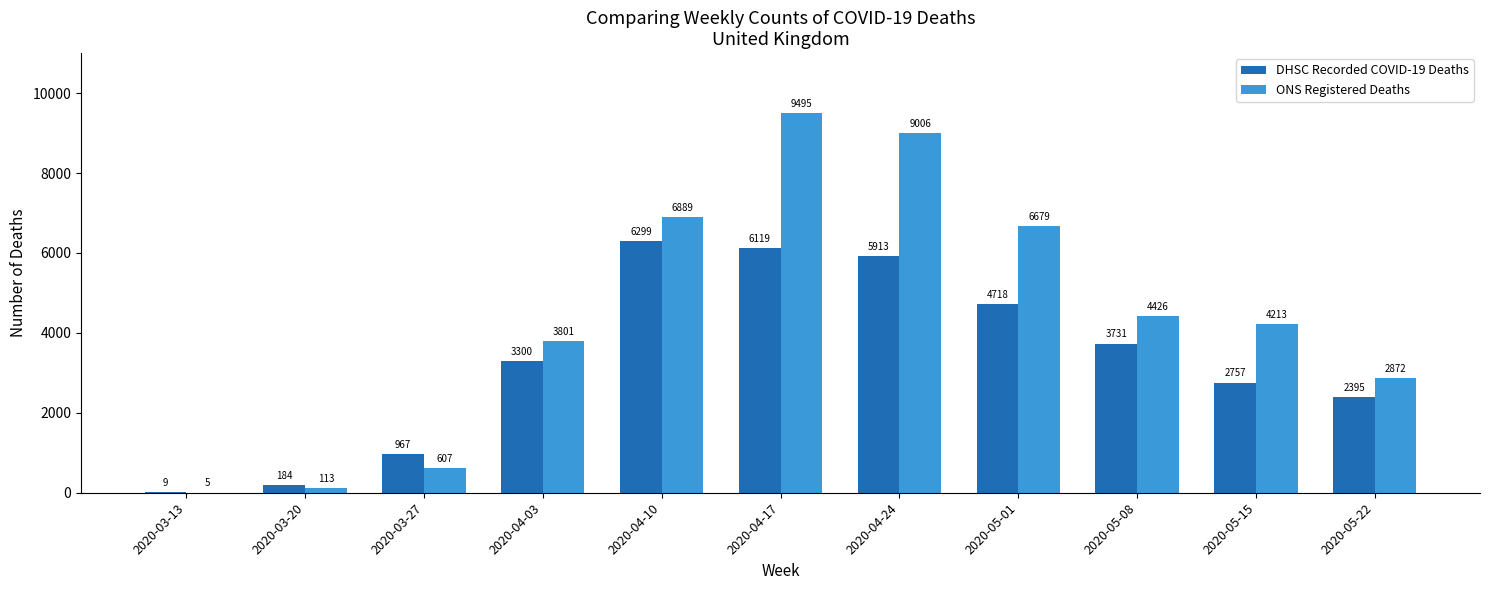

What are all the series names shown in the legend?

DHSC Recorded COVID-19 Deaths, ONS Registered Deaths